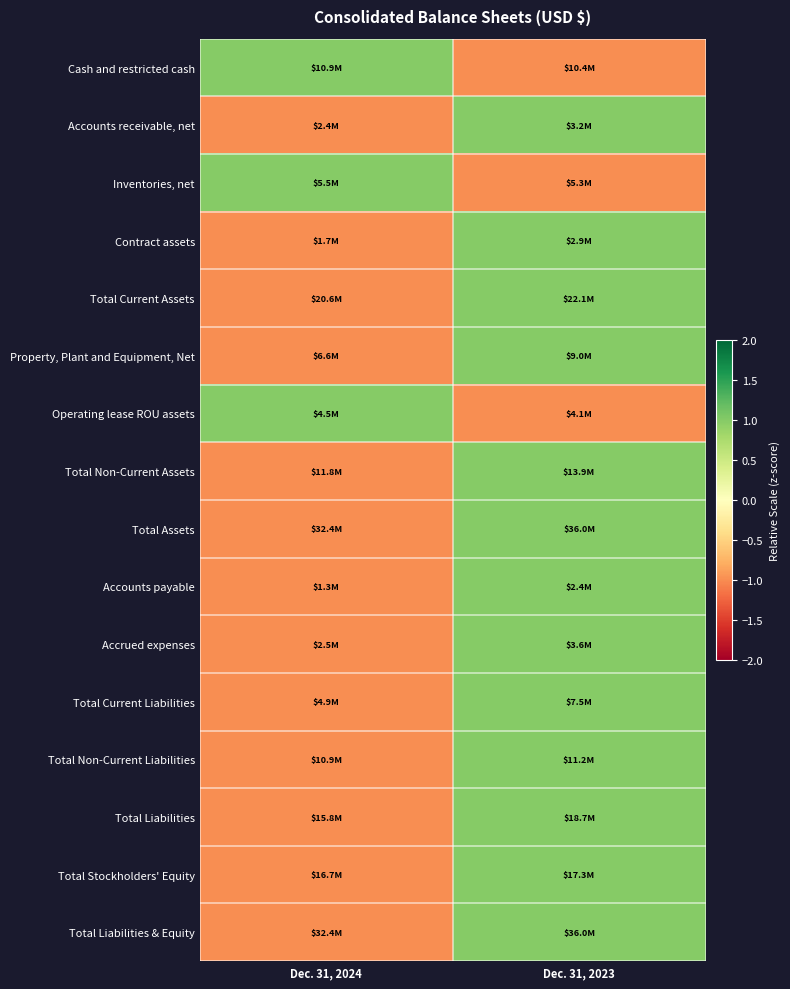

Reading left to right, what are all the values shown in this chart?

Cash and restricted cash: Dec. 31, 2024=1.0	Dec. 31, 2023=-1.0
Accounts receivable, net: Dec. 31, 2024=-1.0	Dec. 31, 2023=1.0
Inventories, net: Dec. 31, 2024=1.0	Dec. 31, 2023=-1.0
Contract assets: Dec. 31, 2024=-1.0	Dec. 31, 2023=1.0
Total Current Assets: Dec. 31, 2024=-1.0	Dec. 31, 2023=1.0
Property, Plant and Equipment, Net: Dec. 31, 2024=-1.0	Dec. 31, 2023=1.0
Operating lease ROU assets: Dec. 31, 2024=1.0	Dec. 31, 2023=-1.0
Total Non-Current Assets: Dec. 31, 2024=-1.0	Dec. 31, 2023=1.0
Total Assets: Dec. 31, 2024=-1.0	Dec. 31, 2023=1.0
Accounts payable: Dec. 31, 2024=-1.0	Dec. 31, 2023=1.0
Accrued expenses: Dec. 31, 2024=-1.0	Dec. 31, 2023=1.0
Total Current Liabilities: Dec. 31, 2024=-1.0	Dec. 31, 2023=1.0
Total Non-Current Liabilities: Dec. 31, 2024=-1.0	Dec. 31, 2023=1.0
Total Liabilities: Dec. 31, 2024=-1.0	Dec. 31, 2023=1.0
Total Stockholders' Equity: Dec. 31, 2024=-1.0	Dec. 31, 2023=1.0
Total Liabilities & Equity: Dec. 31, 2024=-1.0	Dec. 31, 2023=1.0